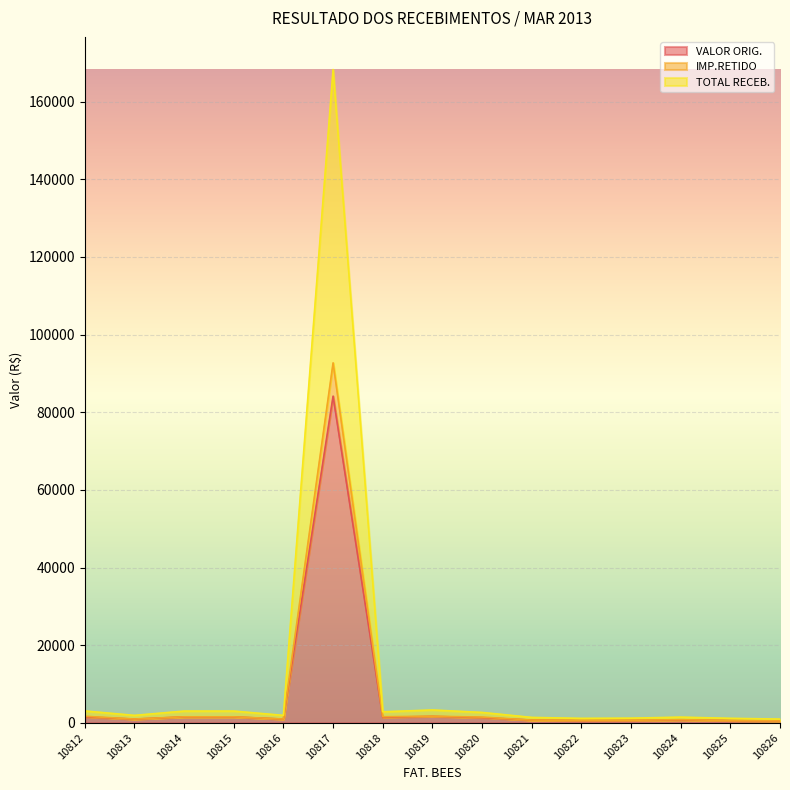

Reading left to right, transcribe all the data shown in this chart.

VALOR ORIG.: 10812=1526.7	10813=957.8	10814=1512.3	10815=1512.3	10816=957.8	10817=84132.0	10818=1420.7	10819=1653.9	10820=1337.2	10821=695.3	10822=571.0	10823=598.2	10824=731.0	10825=577.1	10826=482.2
IMP.RETIDO: 10812=1683.0	10813=979.7	10814=1546.8	10815=1546.8	10816=979.7	10817=92708.1	10818=1566.2	10819=1691.7	10820=1474.1	10821=711.2	10822=629.4	10823=659.4	10824=805.9	10825=590.3	10826=493.2
TOTAL RECEB.: 10812=3053.4	10813=1915.6	10814=3024.6	10815=3024.6	10816=1915.6	10817=168264.0	10818=2841.3	10819=3307.8	10820=2674.4	10821=1390.6	10822=1141.9	10823=1196.3	10824=1462.0	10825=1154.2	10826=964.4